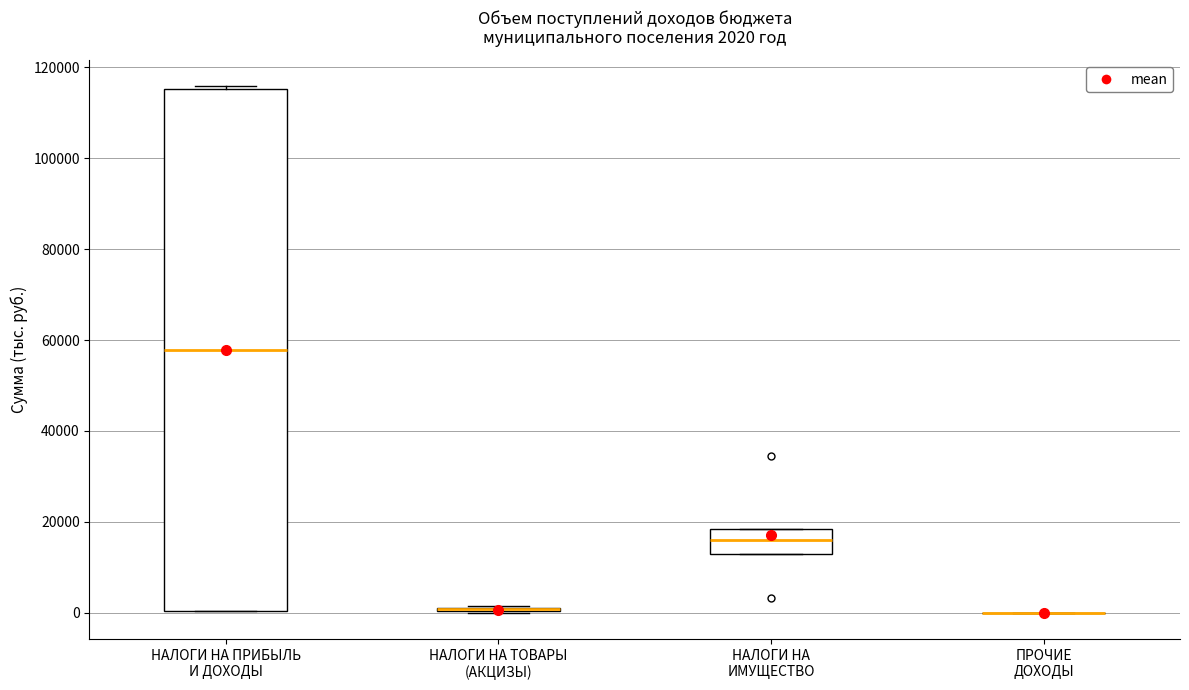

Comparing the boxes themselves (not the whiskers), which one is the tallest?

НАЛОГИ НА ПРИБЫЛЬ И ДОХОДЫ